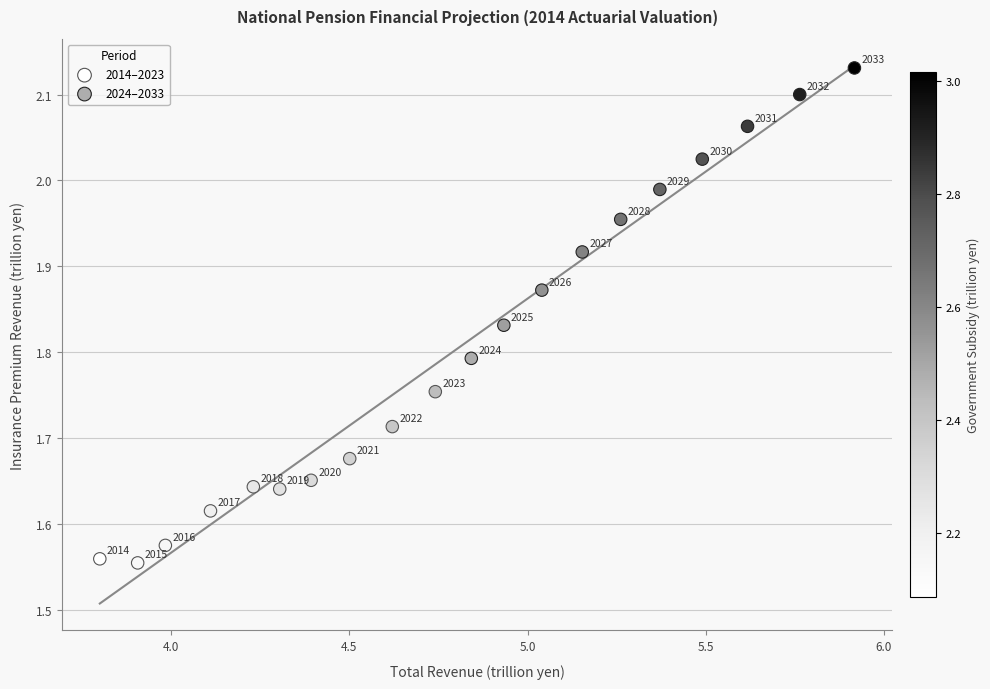

Which series contains the lowest Y value?

2014–2023